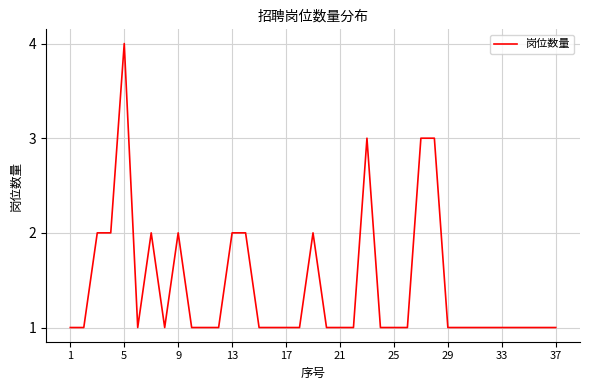

What is the difference between the maximum and minimum values?

3